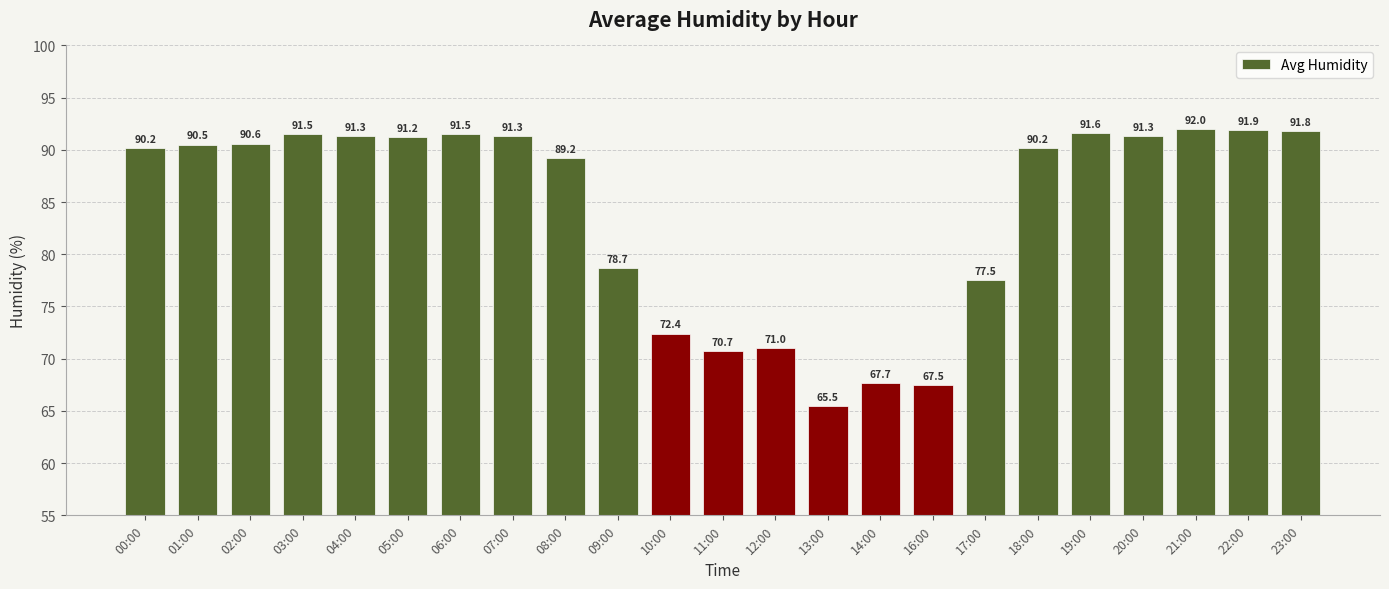

True or false: the data shows 72.4 at 10:00.

True